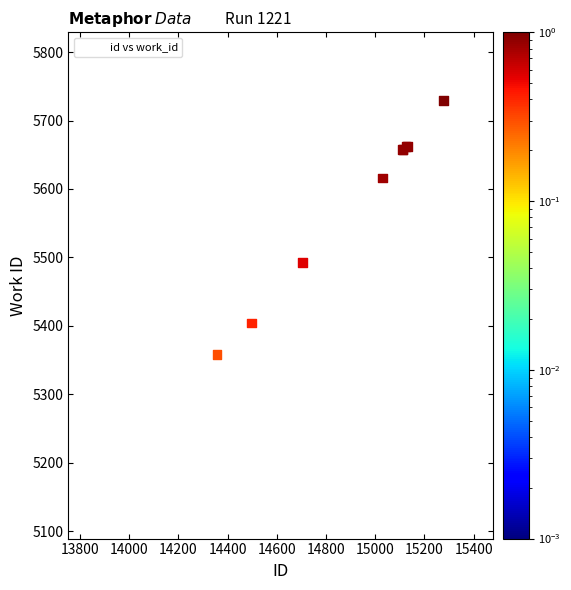

What Y value in the scatter plot is closest to 5459?

5492